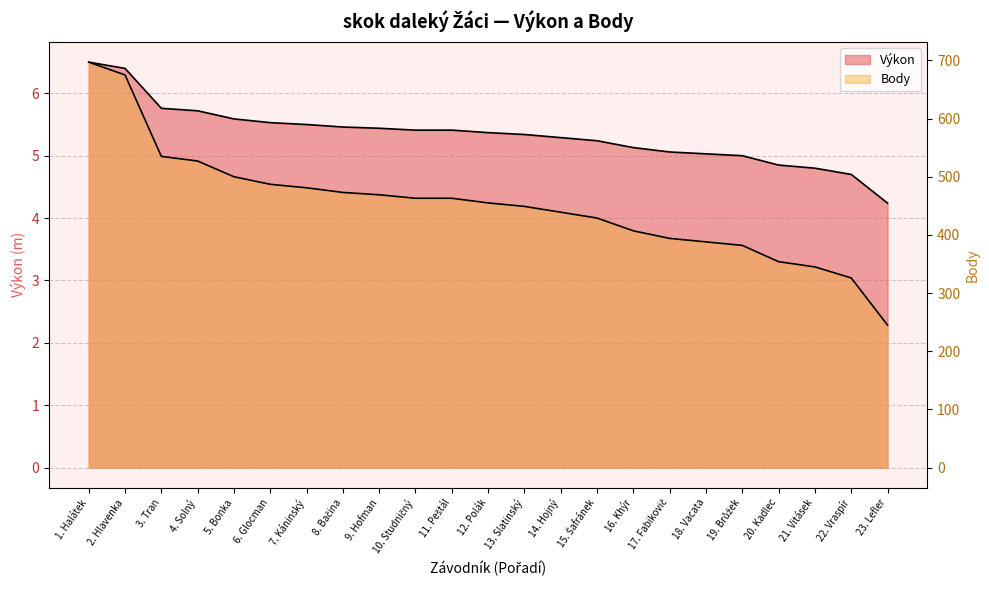

Is the value of Body at 21. Vitásek greater than the value of Výkon at 6. Glocman?

Yes